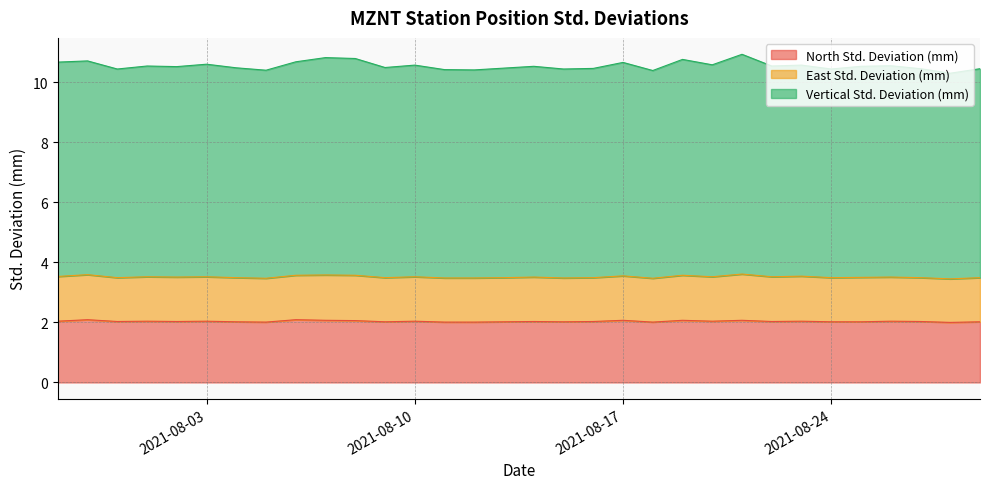

List the labels in order of North Std. Deviation (mm) value, largest first.

2021-07-30, 2021-08-06, 2021-08-07, 2021-08-17, 2021-08-19, 2021-08-21, 2021-08-08, 2021-07-29, 2021-08-01, 2021-08-03, 2021-08-10, 2021-08-20, 2021-08-23, 2021-08-26, 2021-07-31, 2021-08-02, 2021-08-14, 2021-08-16, 2021-08-22, 2021-08-27, 2021-08-04, 2021-08-09, 2021-08-13, 2021-08-15, 2021-08-24, 2021-08-25, 2021-08-29, 2021-08-05, 2021-08-11, 2021-08-12, 2021-08-18, 2021-08-28